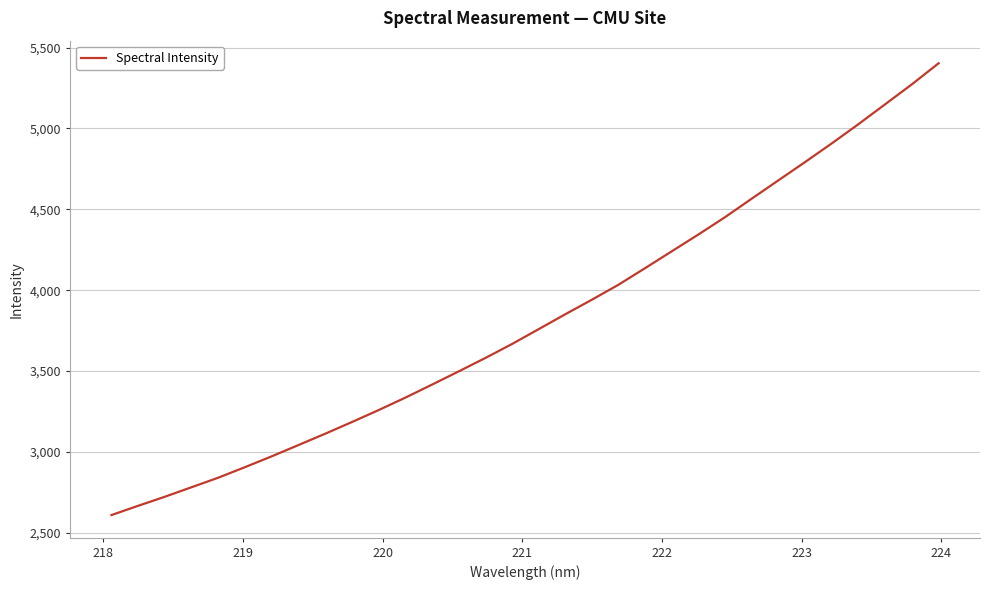

How many lines are shown in the chart?

1